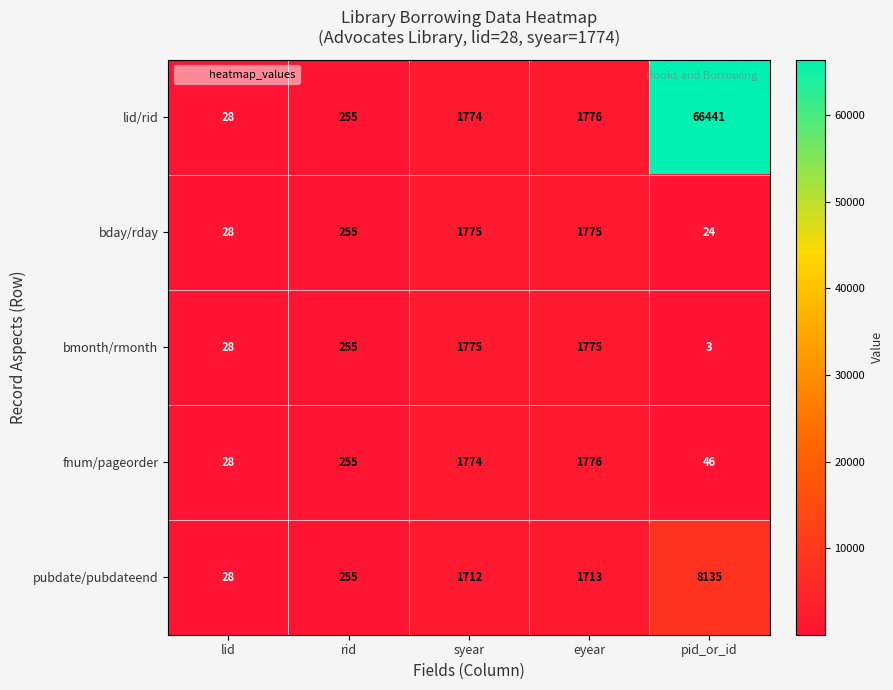

What is the minimum value shown in the chart?

3